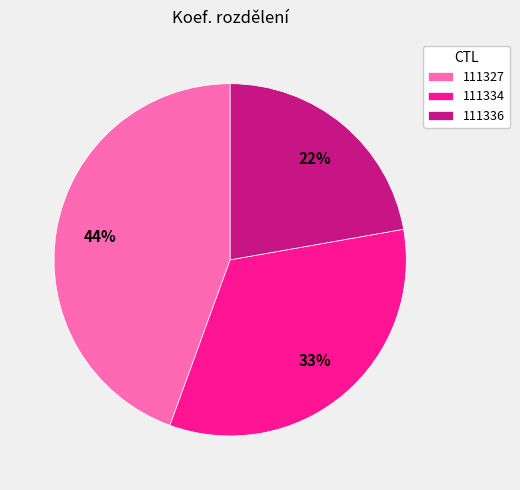

Which has a higher value, 111334 or 111336?

111334